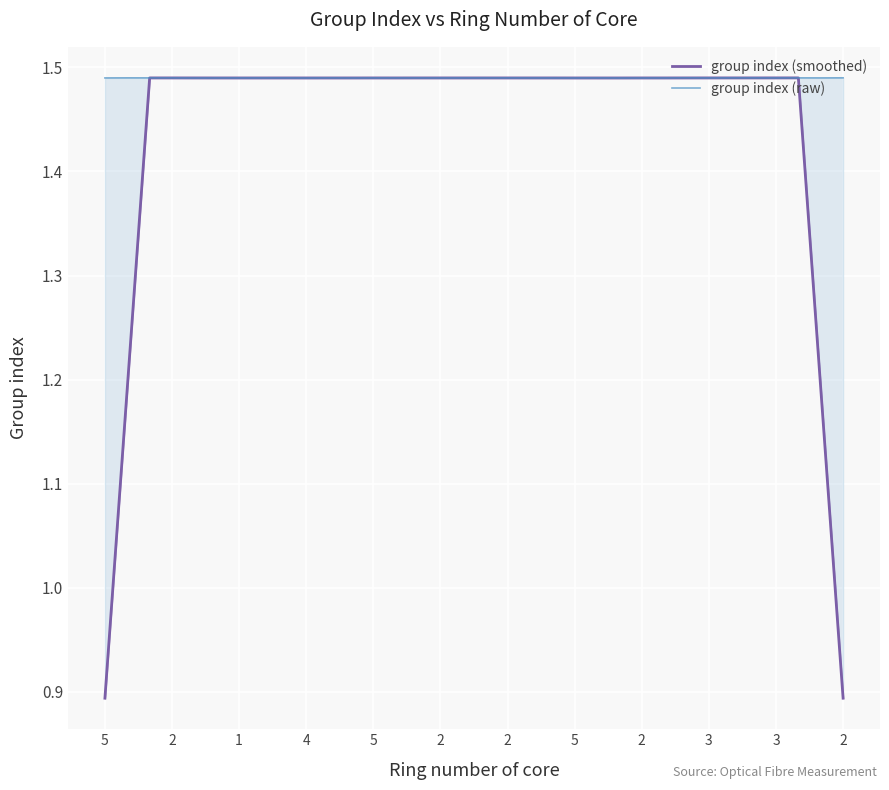

How many times do group index (raw) and group index (smoothed) cross each other?

16